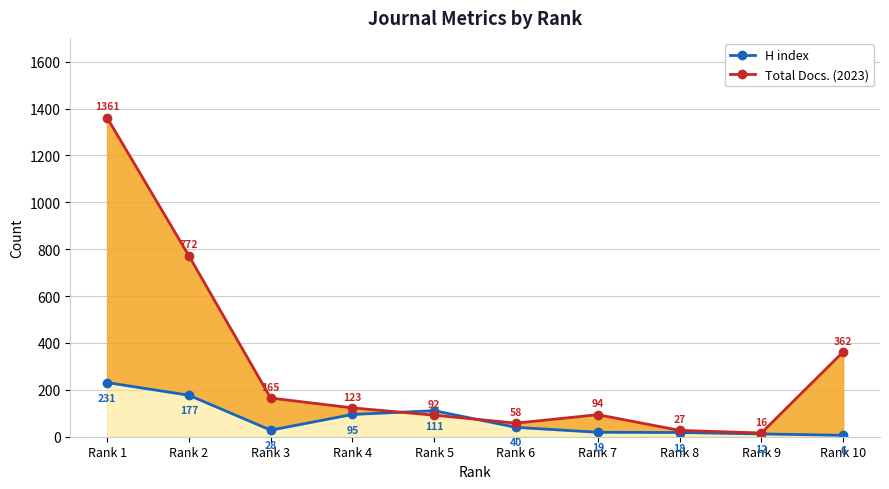

Reading right to left, extract all data points from this chart.

H index: Rank 10=6	Rank 9=12	Rank 8=18	Rank 7=19	Rank 6=40	Rank 5=111	Rank 4=95	Rank 3=28	Rank 2=177	Rank 1=231
Total Docs. (2023): Rank 10=362	Rank 9=16	Rank 8=27	Rank 7=94	Rank 6=58	Rank 5=92	Rank 4=123	Rank 3=165	Rank 2=772	Rank 1=1361